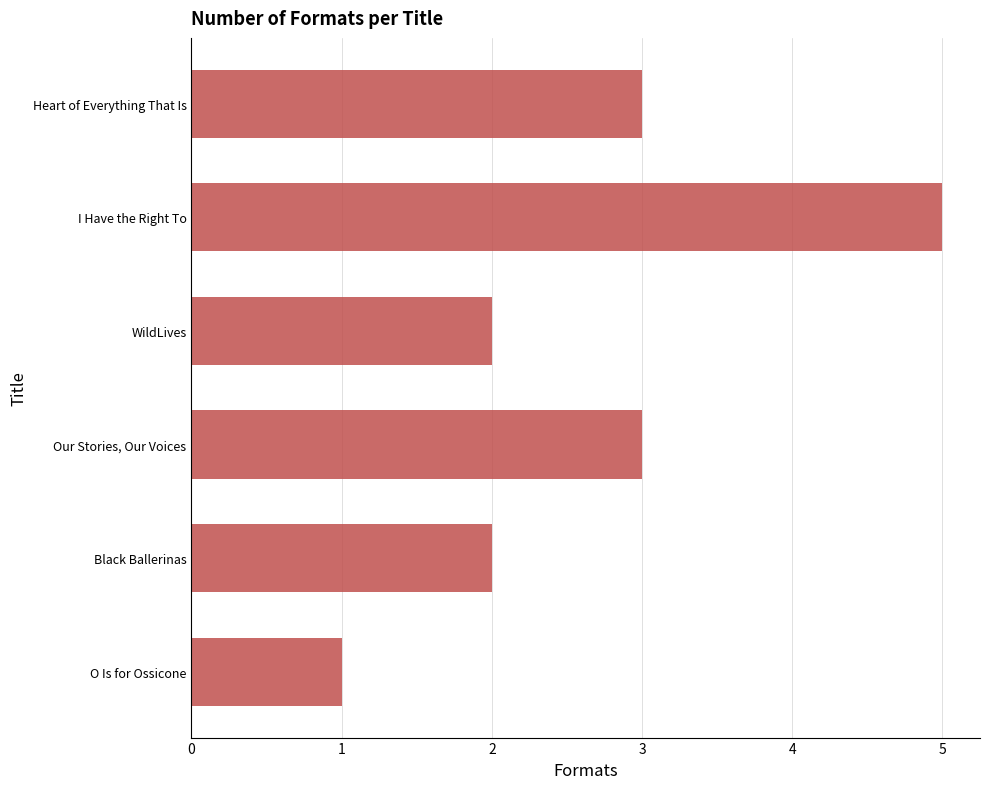

True or false: the data shows 5 at I Have the Right To.

True